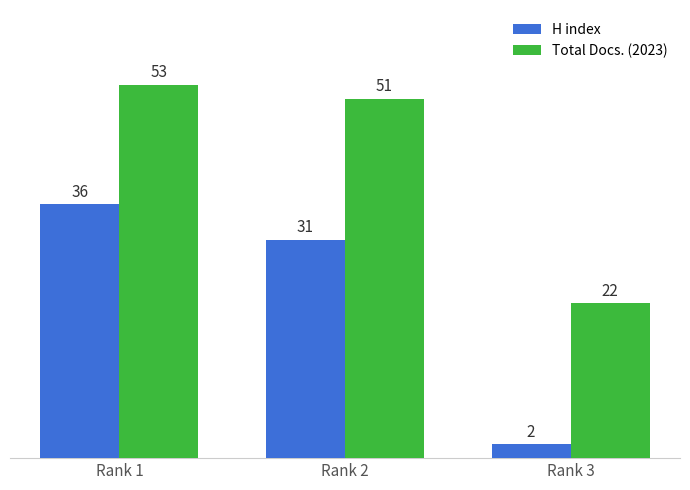

List the series in order of their overall mean, lowest first.

H index, Total Docs. (2023)